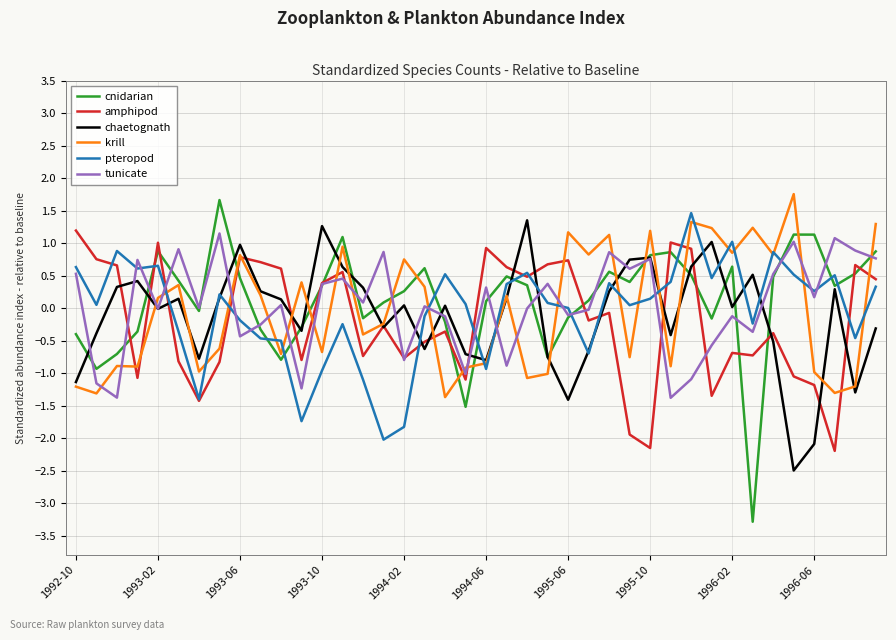

True or false: pteropod has more than 1 points higher than both neighbors.

True